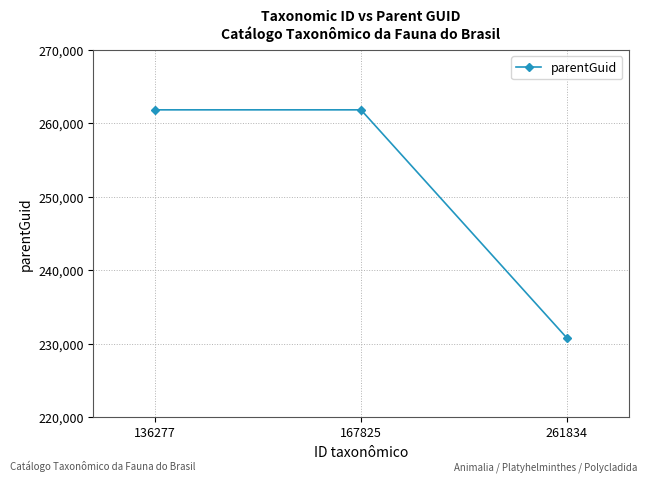

What is the smallest value displayed?

230771